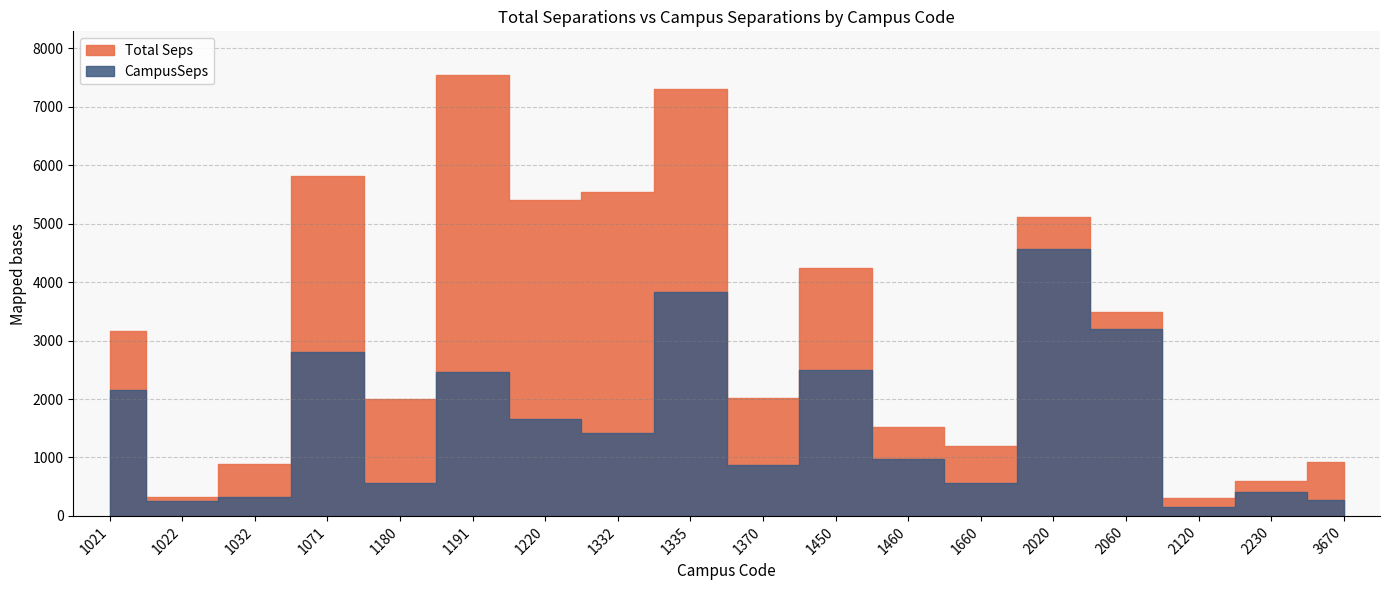

What is the value of the Total Seps point at the 16th from the left?

305.4